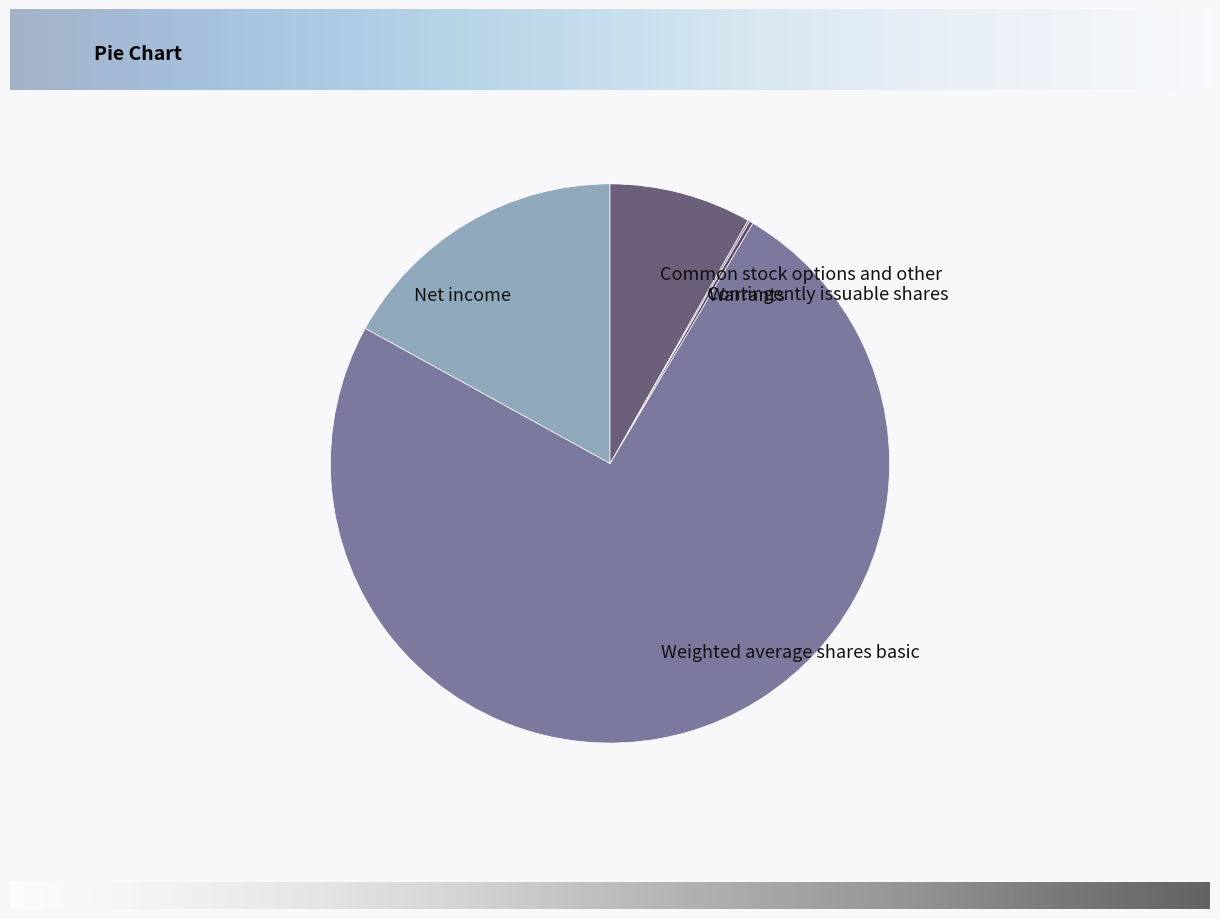

Which slice is the largest?

Weighted average shares basic